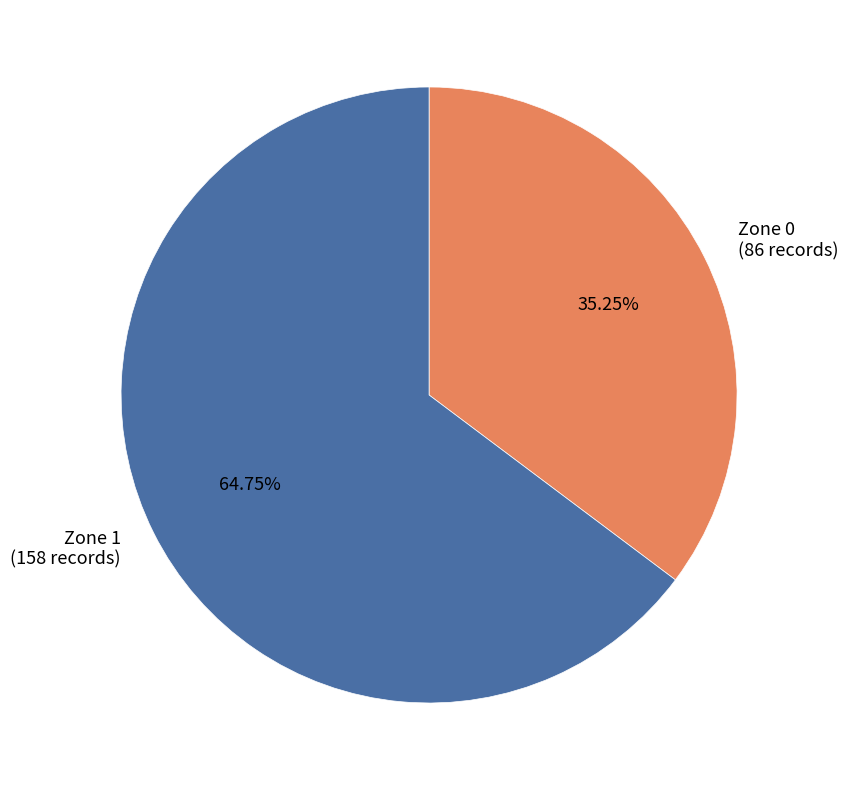

What is the ratio of the value at Zone 1 to the value at Zone 0?

1.8